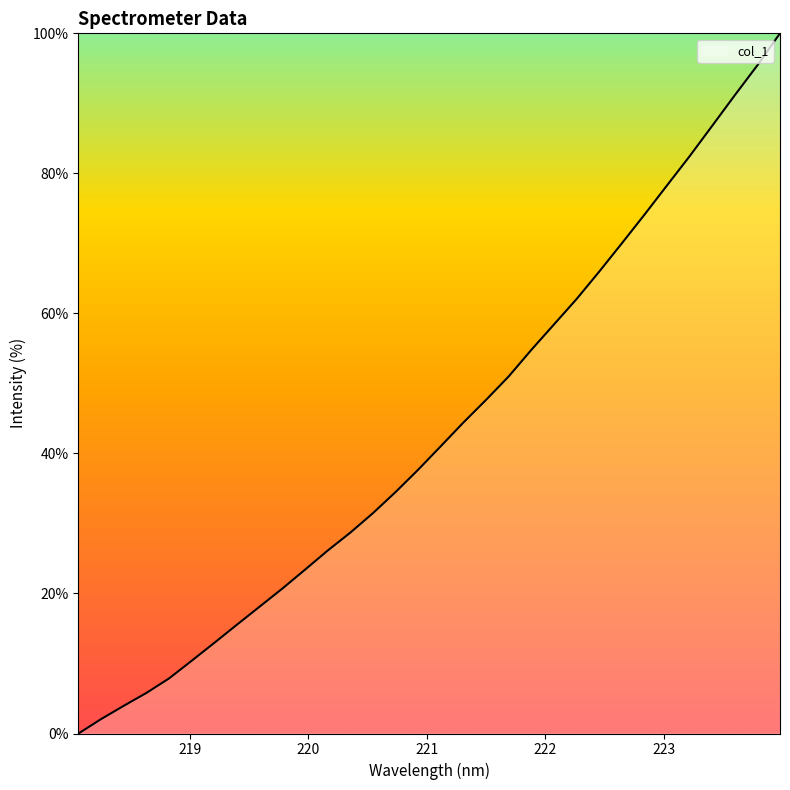

What is the difference between the maximum and minimum values?

100.0